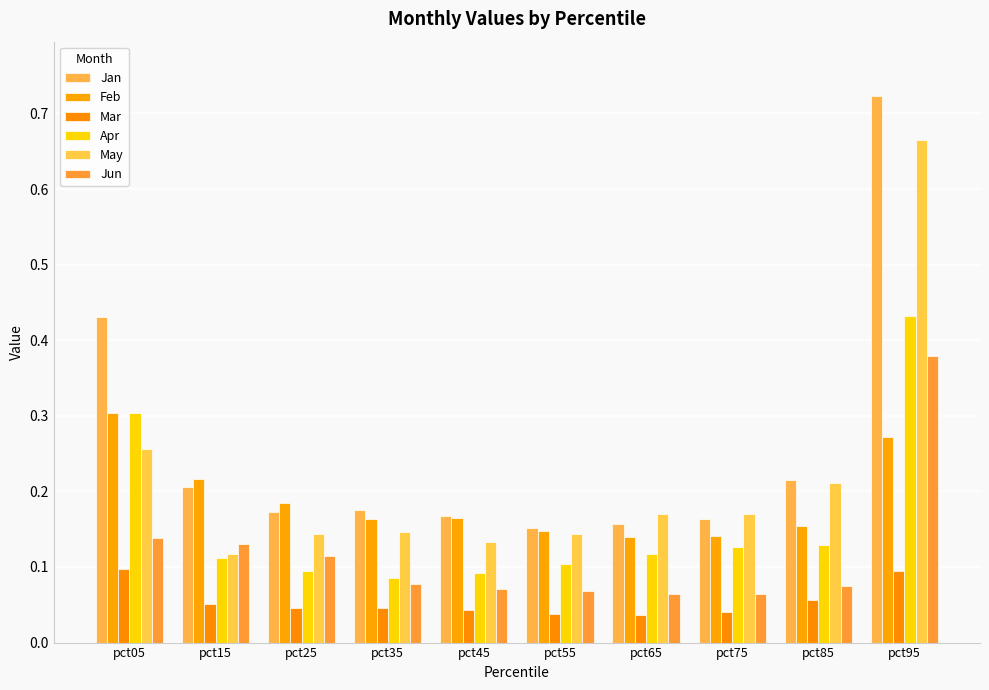

What is the average value of the Jan series?

0.3